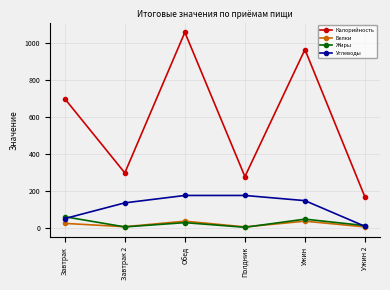

Is the value of Белки at Завтрак greater than the value of Углеводы at Ужин 2?

Yes